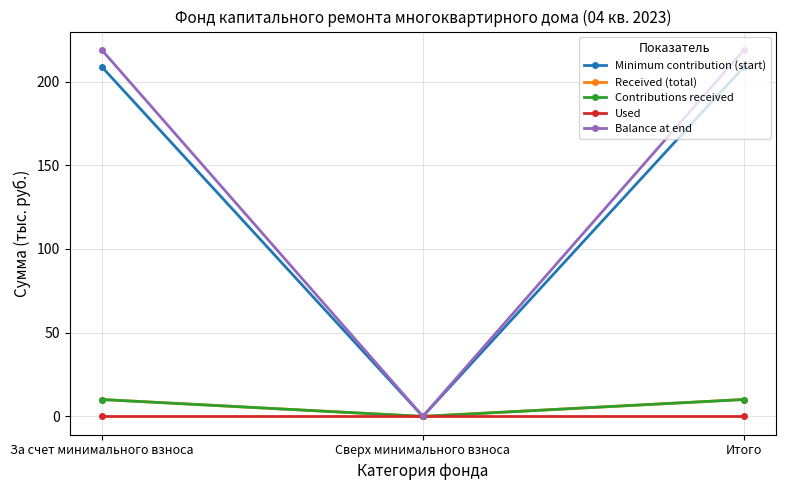

Is this an area chart (filled region under the line)?

No